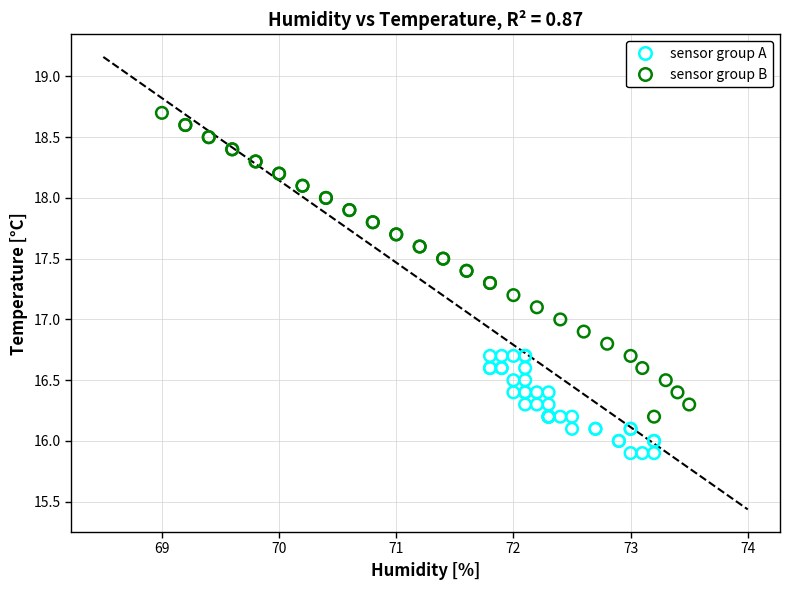

Which series has the largest Y range (max minus min)?

sensor group B